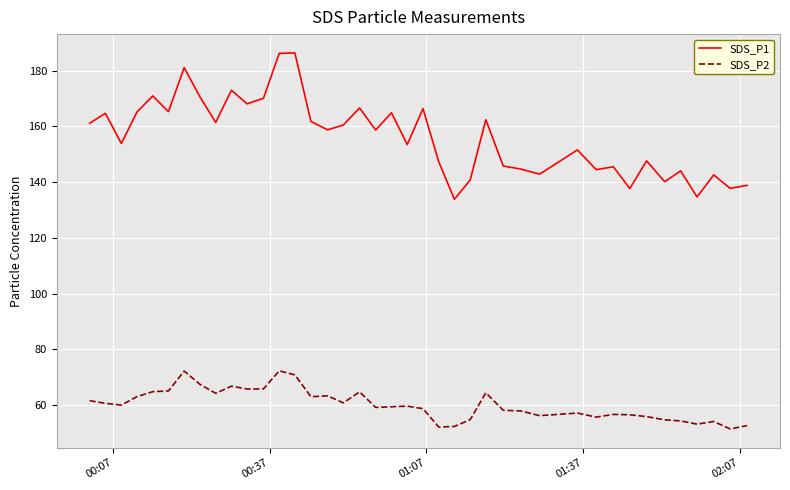

What is the smallest value displayed?

51.5